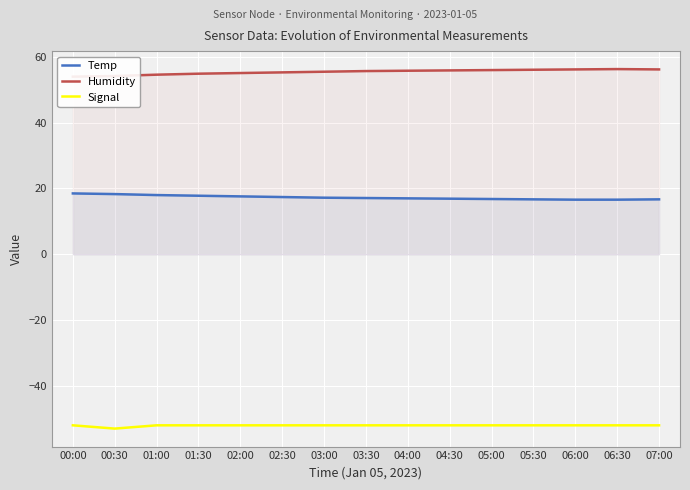

What is the total value across all series at 01:30?

20.7